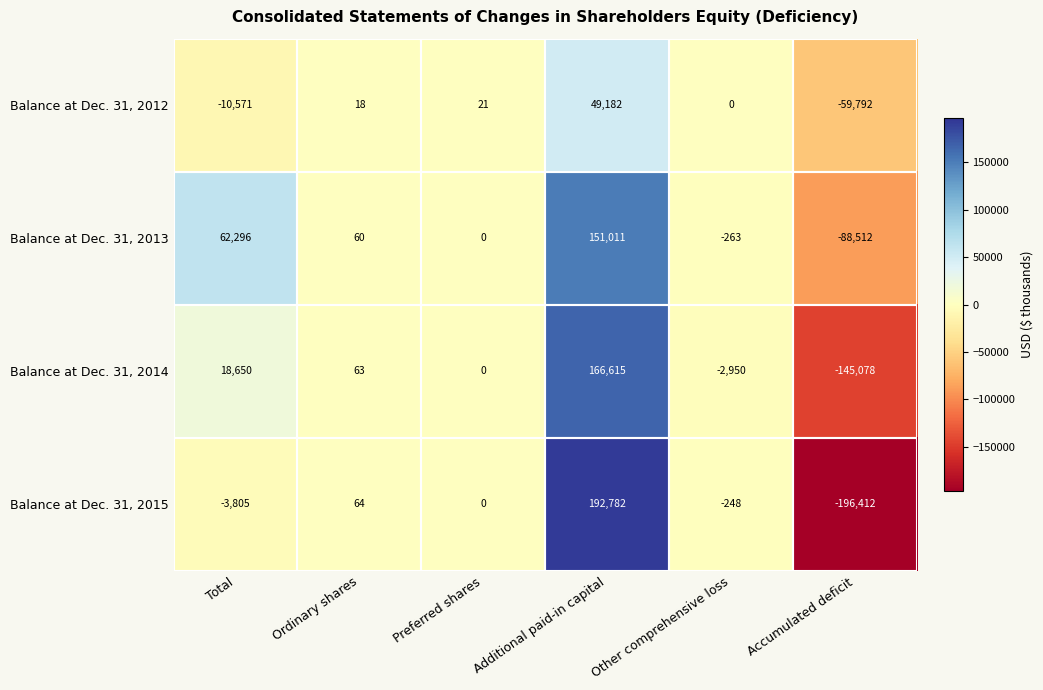

Where does the Balance at Dec. 31, 2013 series first go above 60?

Total